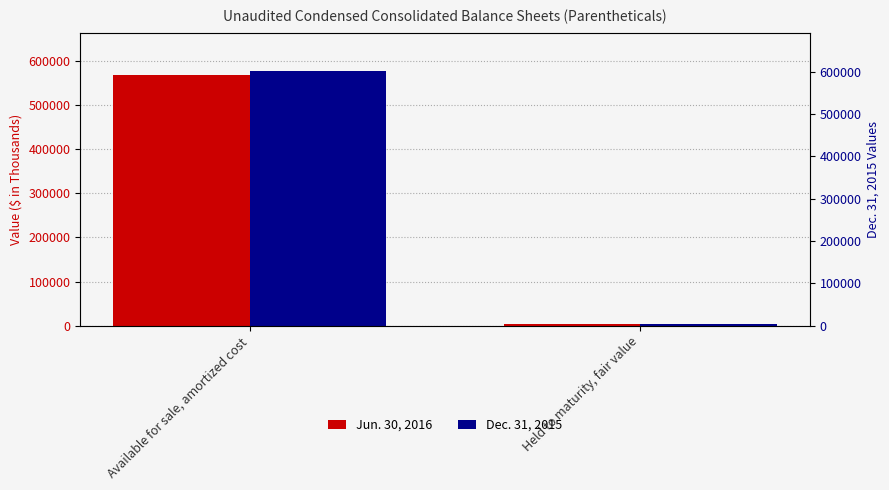

What is the highest value of the Jun. 30, 2016 series?

568884